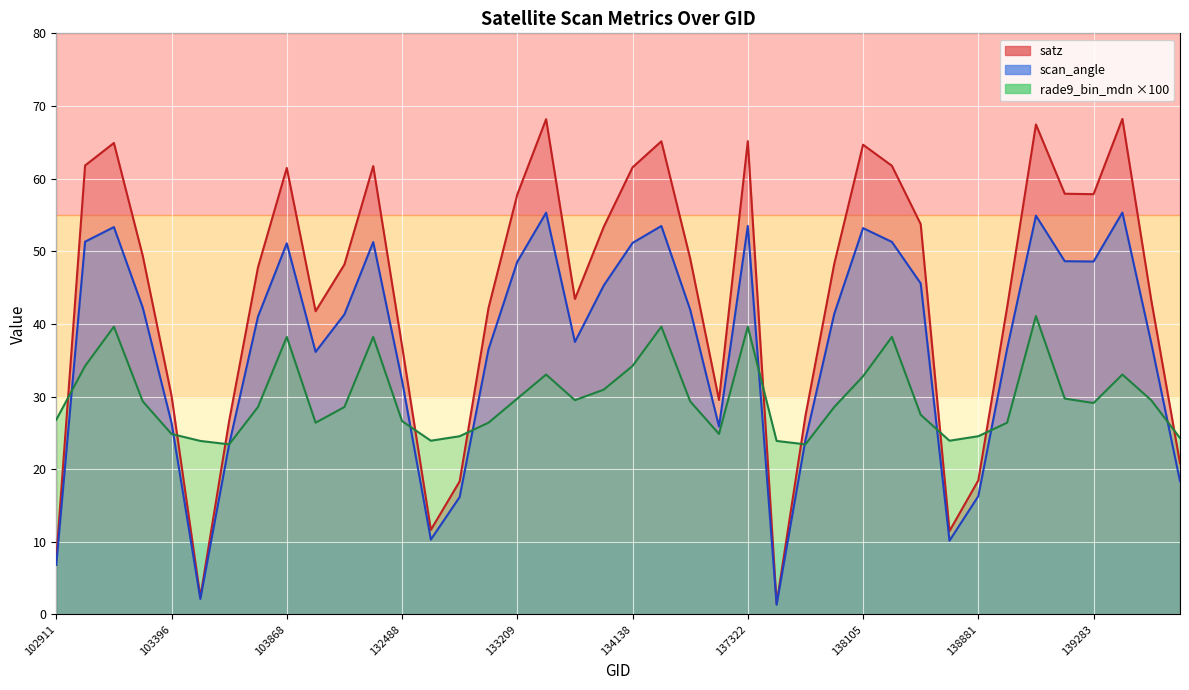

What is the value of the rade9_bin_mdn point at the 12th from the left?

38.2